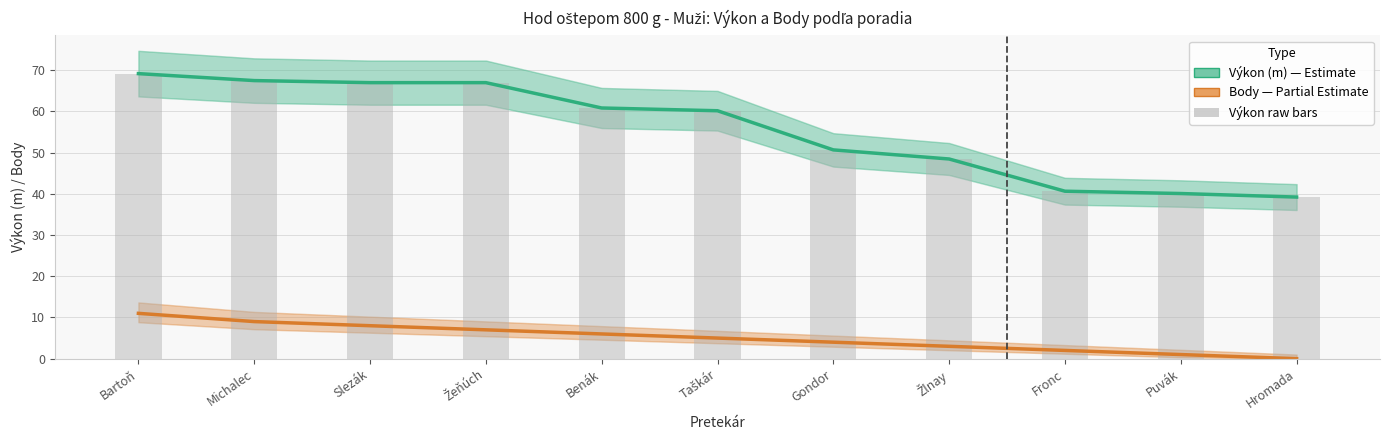

What is the label of the 5th bar from the right?

Gondor